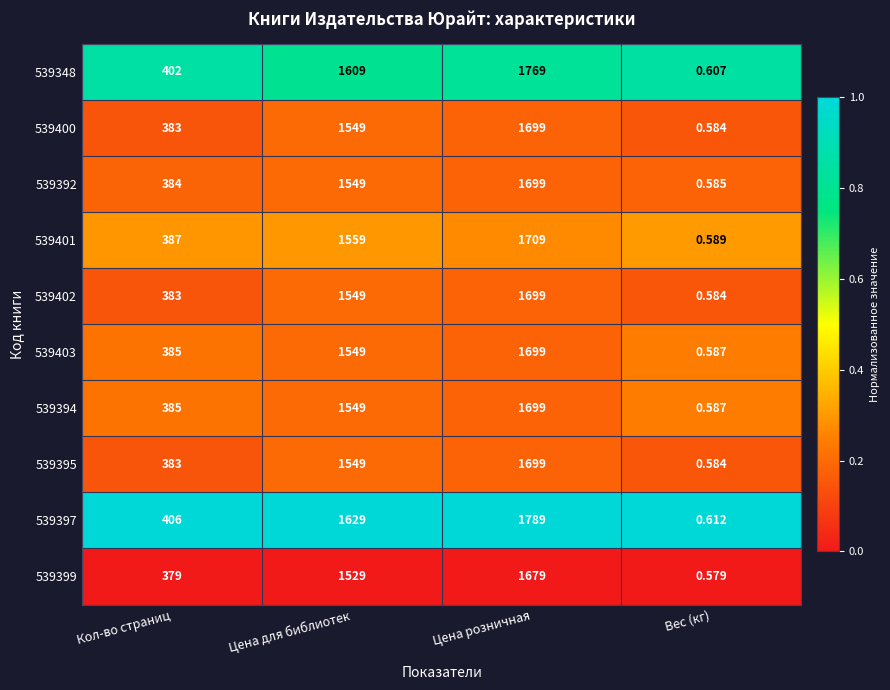

At which label is 539397 closest to 894?

Кол-во страниц